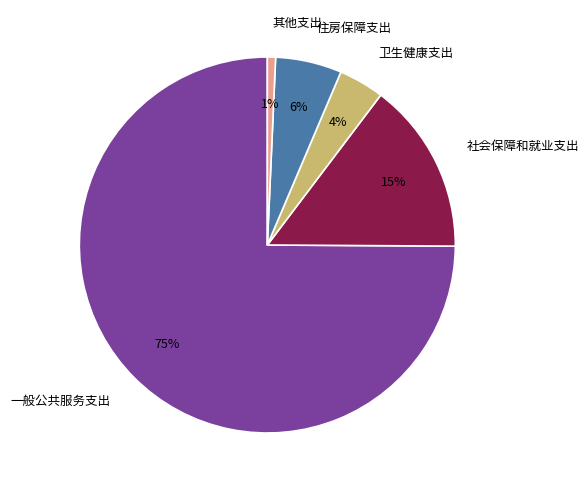

Rank the categories by value from lowest to highest.

其他支出, 卫生健康支出, 住房保障支出, 社会保障和就业支出, 一般公共服务支出